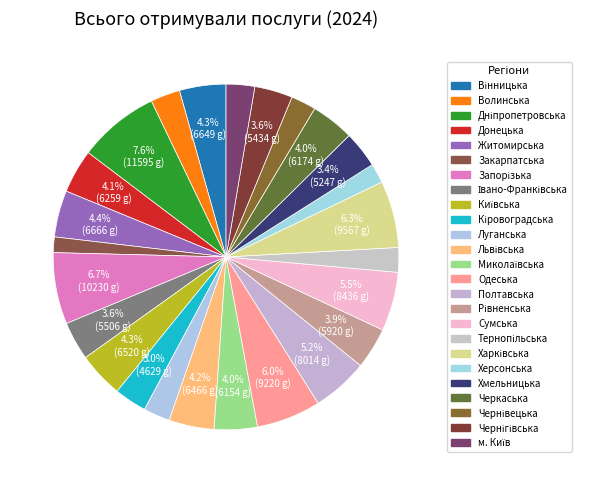

Is it true that Харківська is 1% of the pie?

False